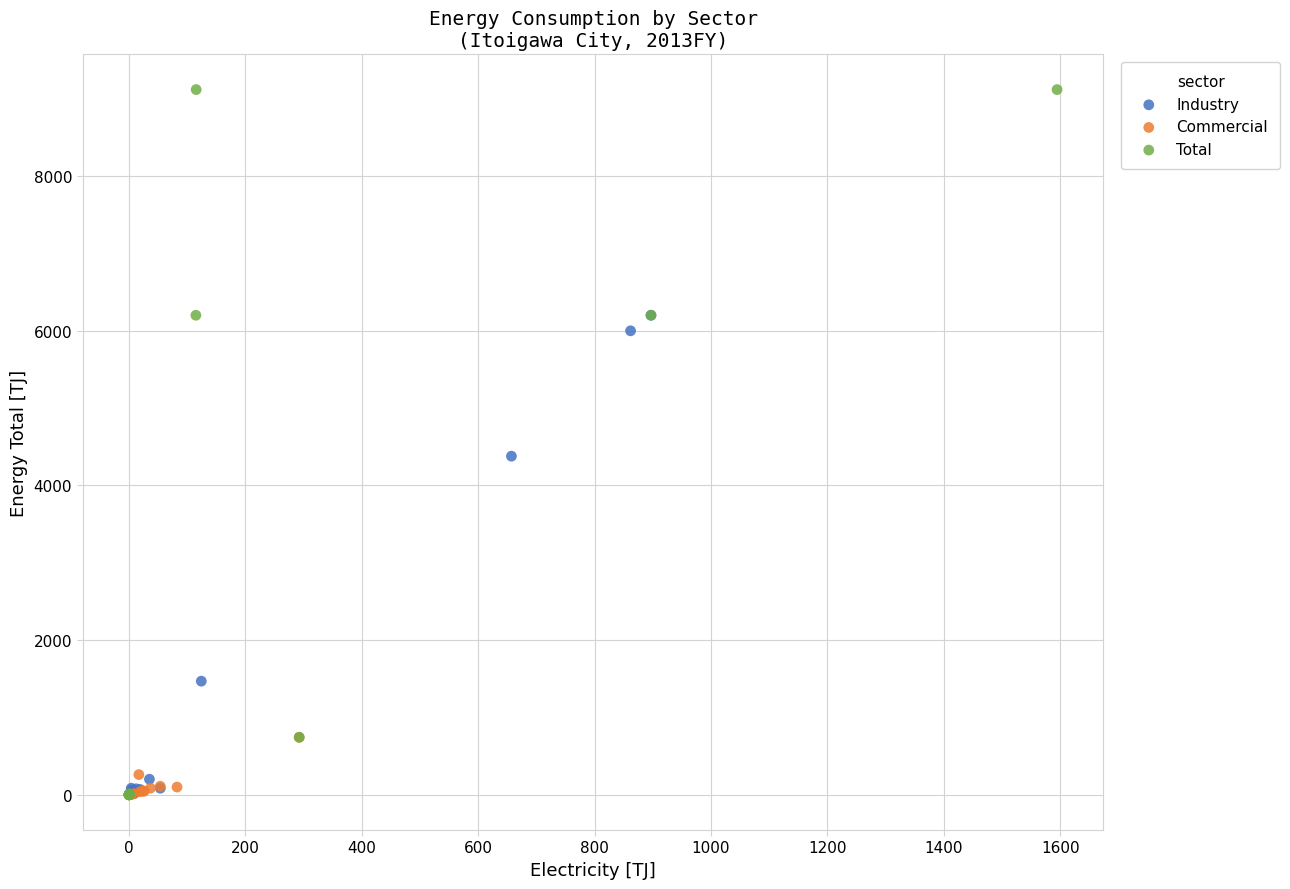

Which series has the widest spread of Y values?

Total